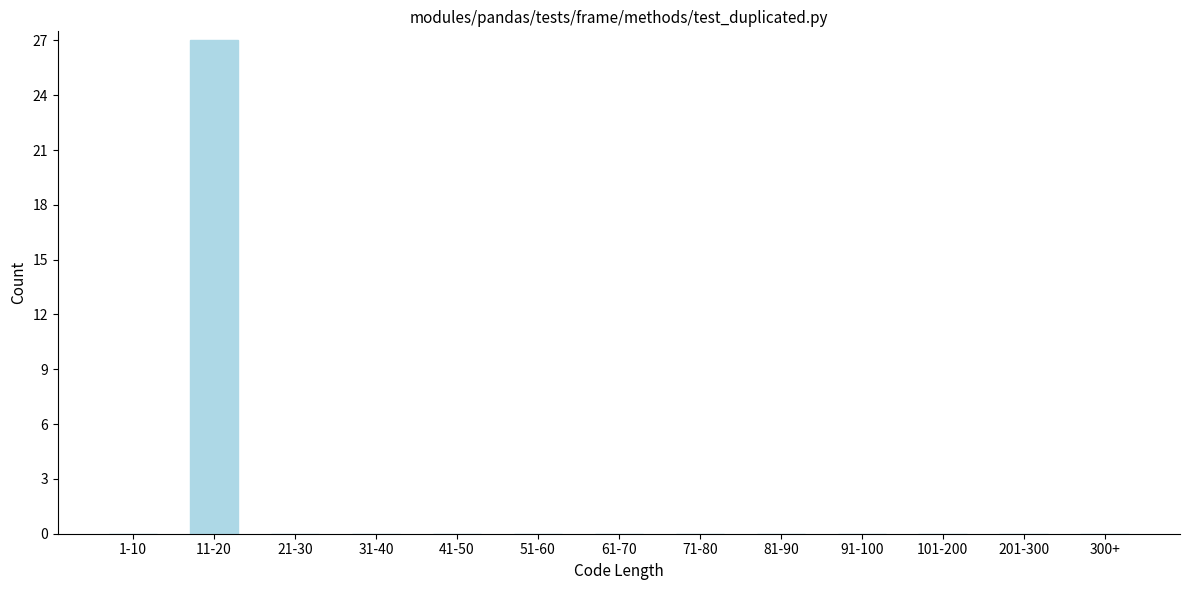

Reading left to right, extract all data points from this chart.

1-10=0	11-20=27	21-30=0	31-40=0	41-50=0	51-60=0	61-70=0	71-80=0	81-90=0	91-100=0	101-200=0	201-300=0	300+=0